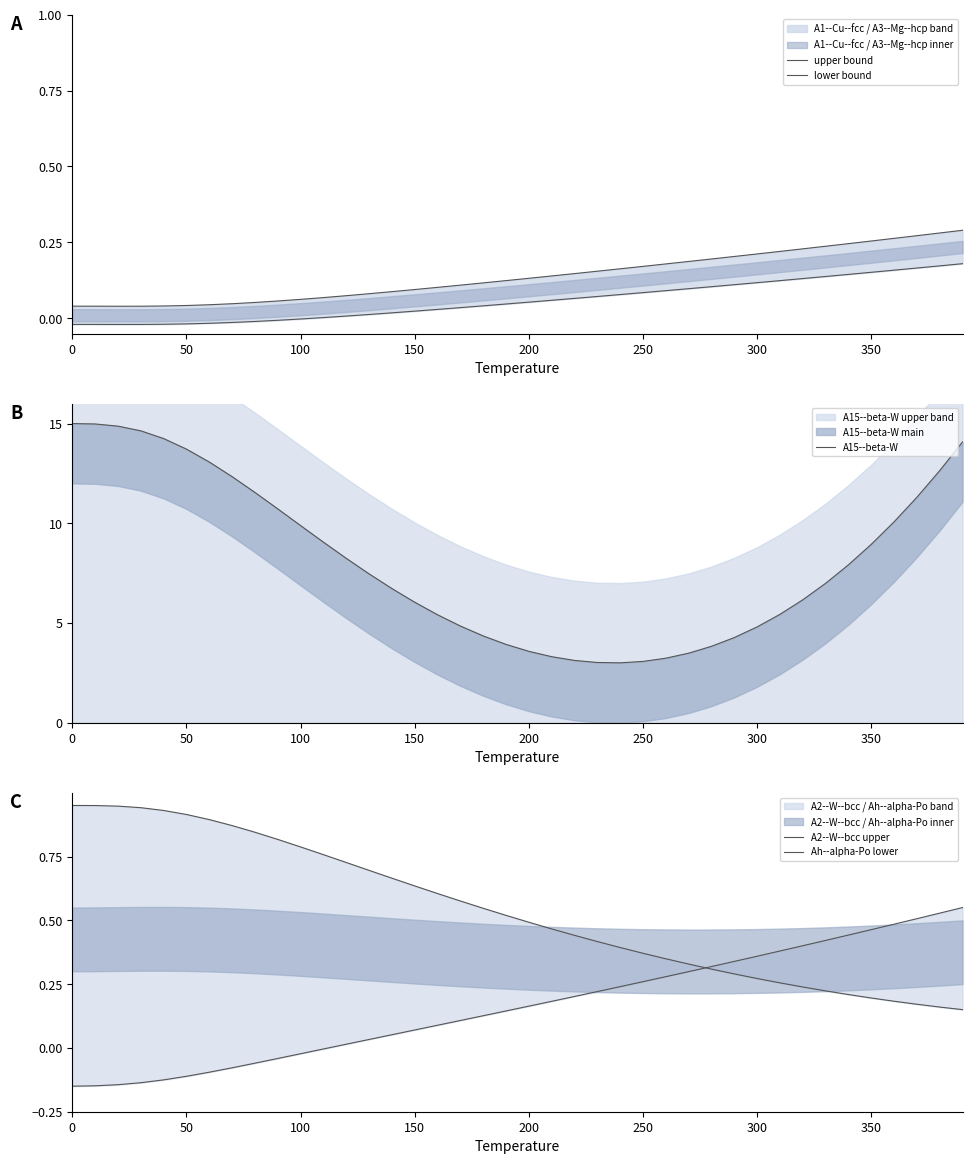

True or false: A2--W--bcc upper and lower bound cross at least once.

True